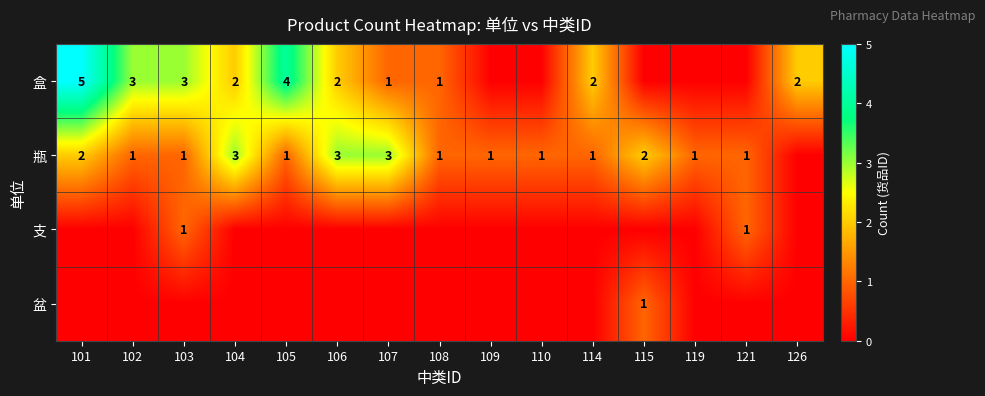

The 瓶 series shows 1 at 114. True or false?

True